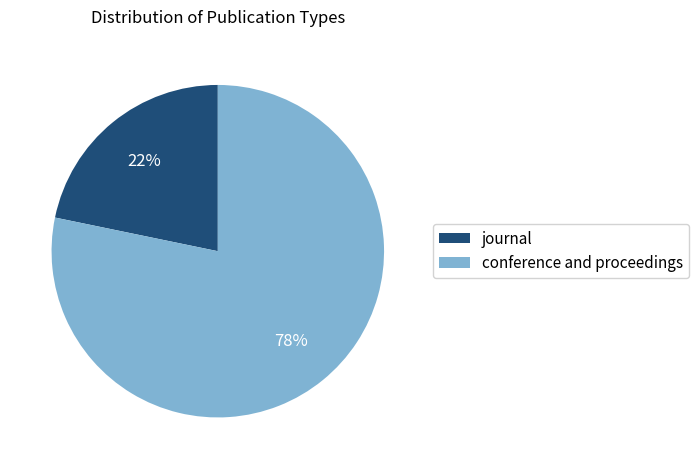

Rank the categories by value from lowest to highest.

journal, conference and proceedings